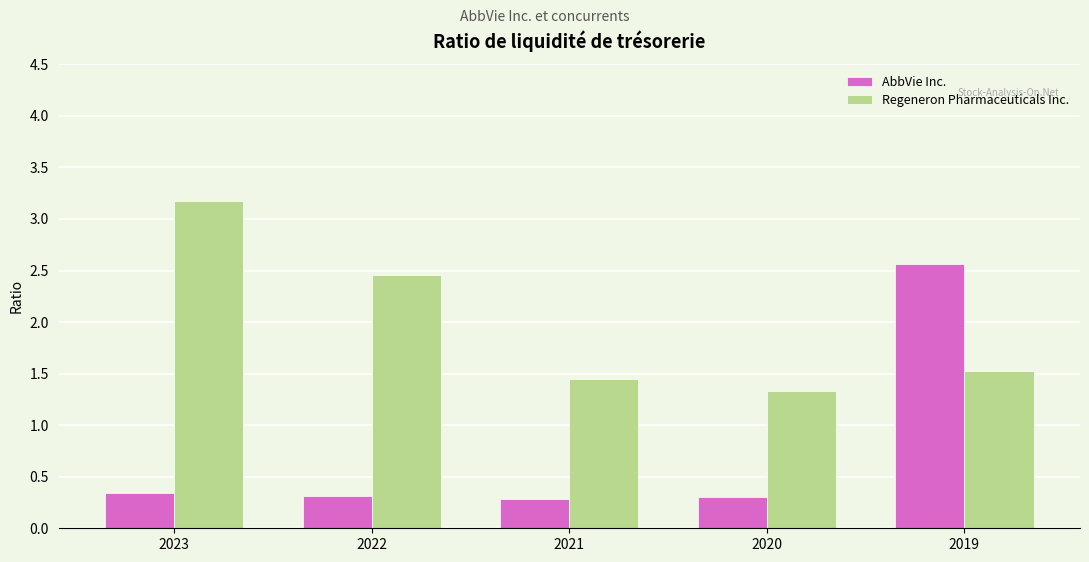

Between 2022 and 2019, which series saw the biggest shift?

AbbVie Inc.